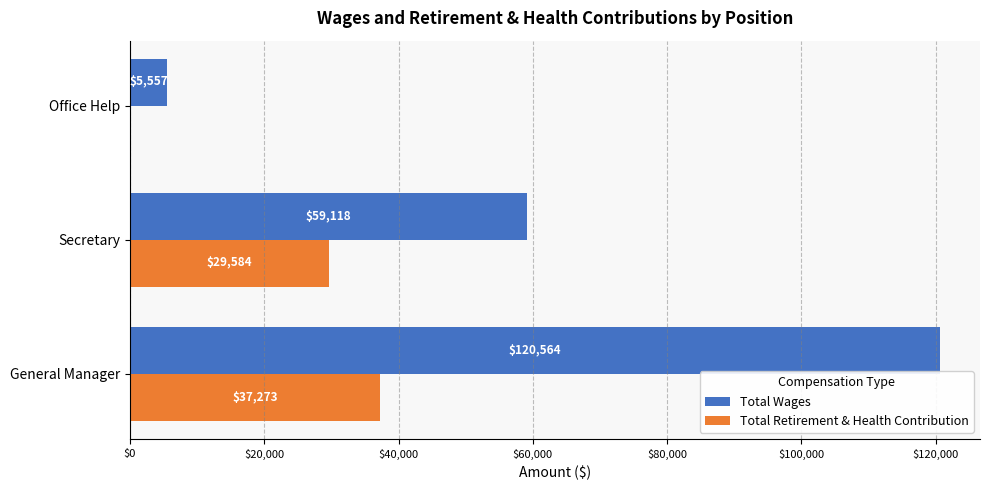

At which category is the sum across all series the highest?

General Manager